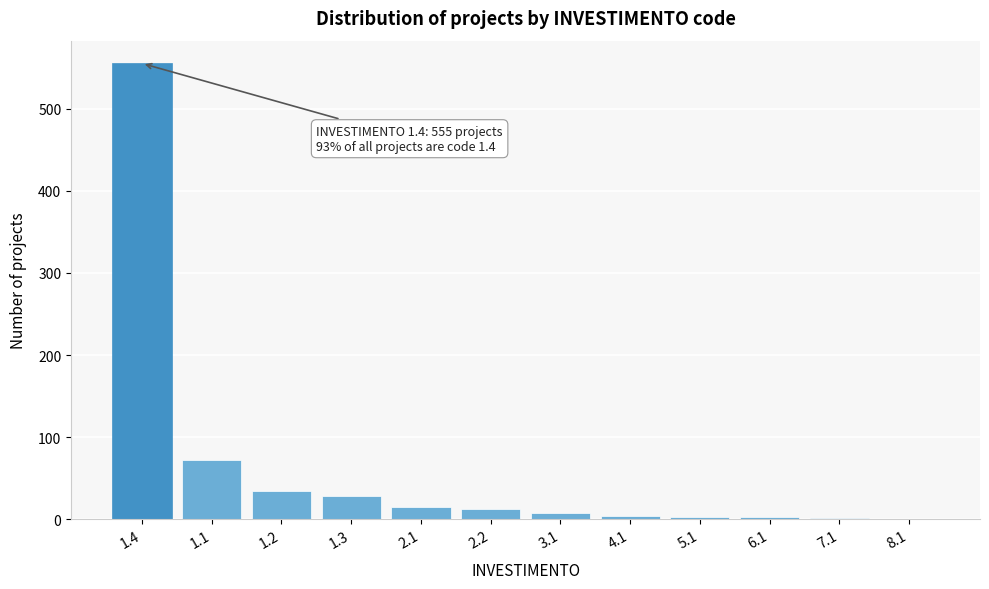

Is it true that the value at 1.4 is 249?

False